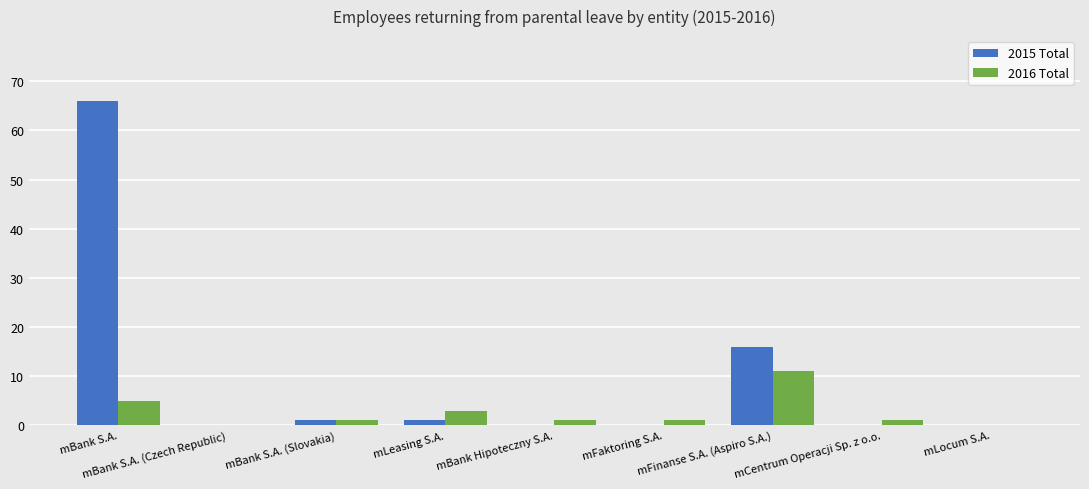

Reading left to right, list all the values displayed in this chart.

2015 Total: 66	0	1	1	0	0	16	0	0
2016 Total: 5	0	1	3	1	1	11	1	0